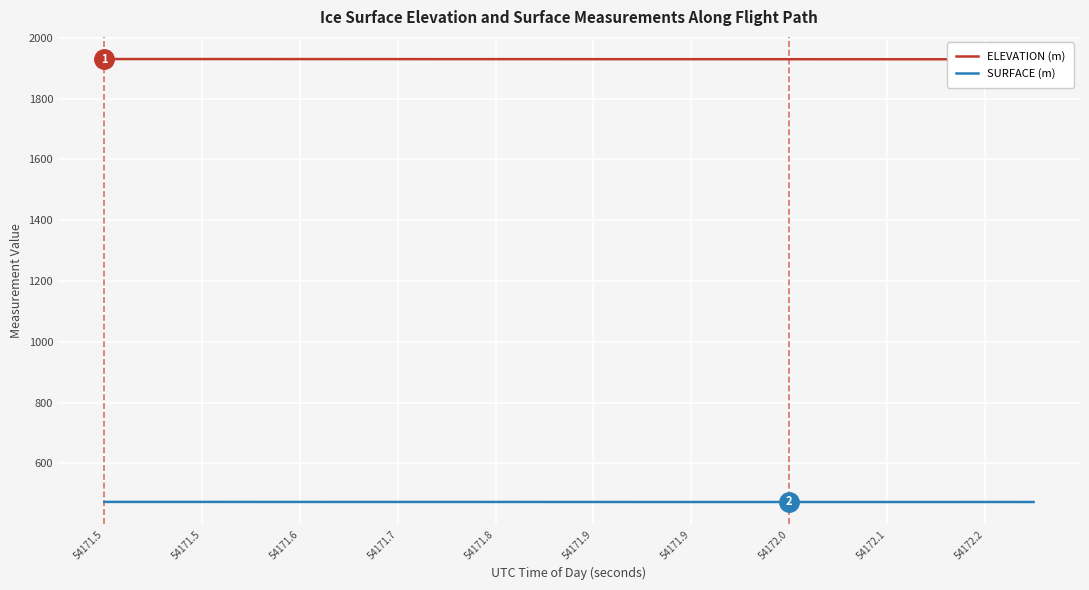

Does the chart display data point markers on the line(s)?

No